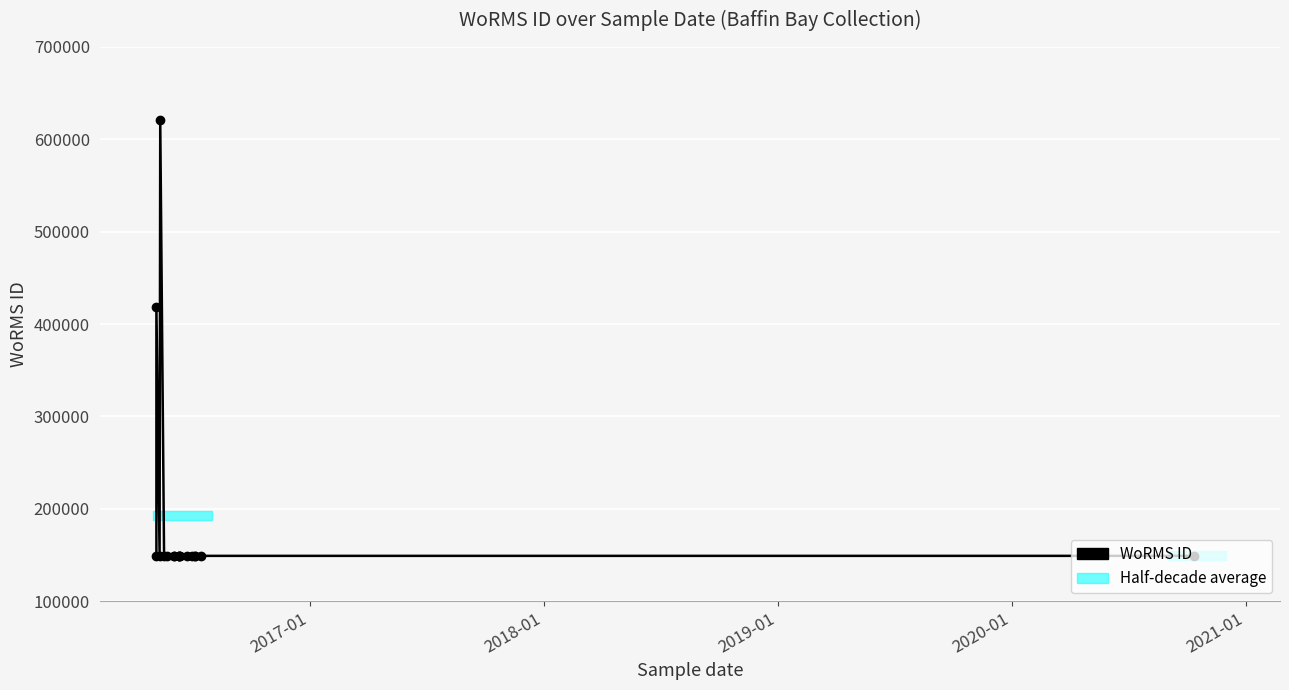

How many lines are shown in the chart?

1